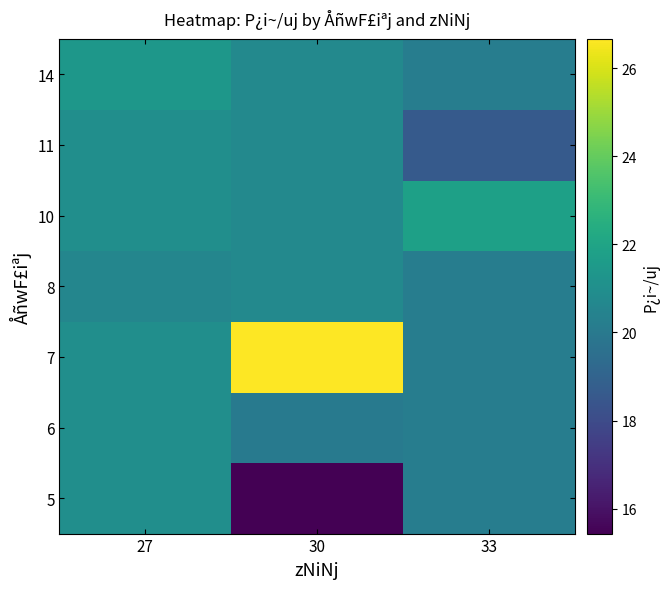

Rank the series at 30 from highest to lowest value.

7, 8, 10, 11, 14, 6, 5